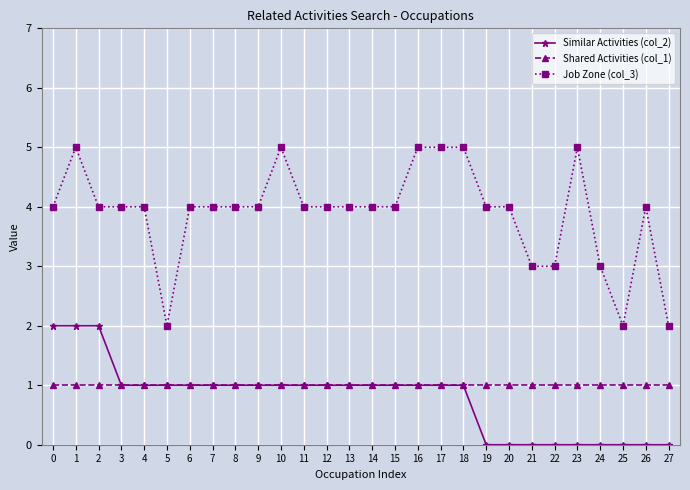

True or false: Job Zone (col_3) and Shared Activities (col_1) intersect in this chart.

False